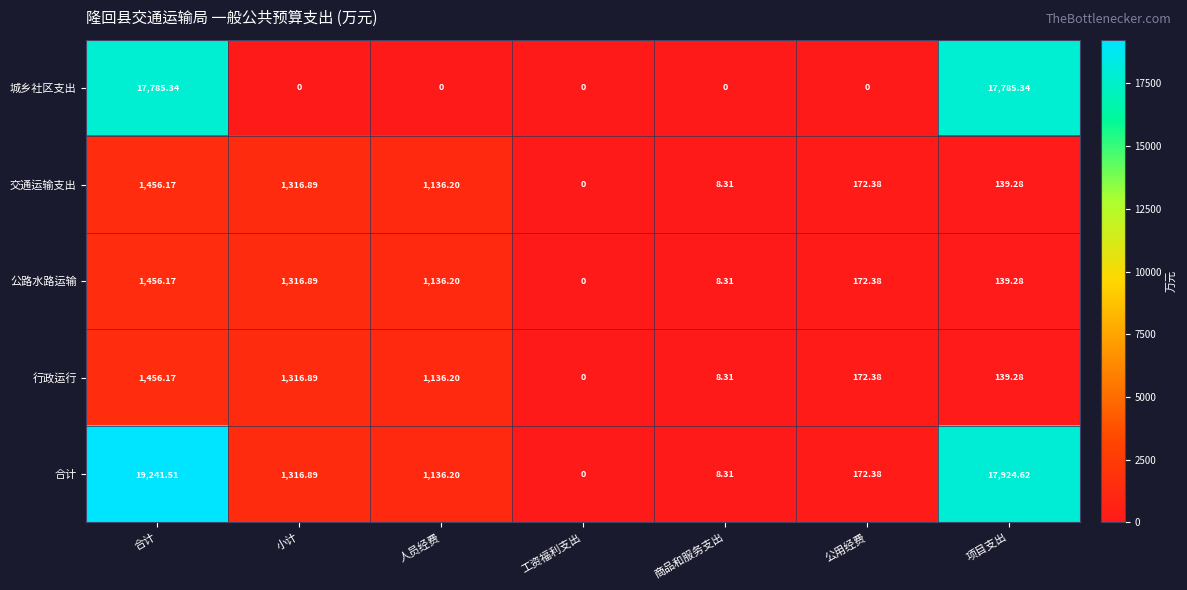

At how many categories does at least one series exceed 6046?

2